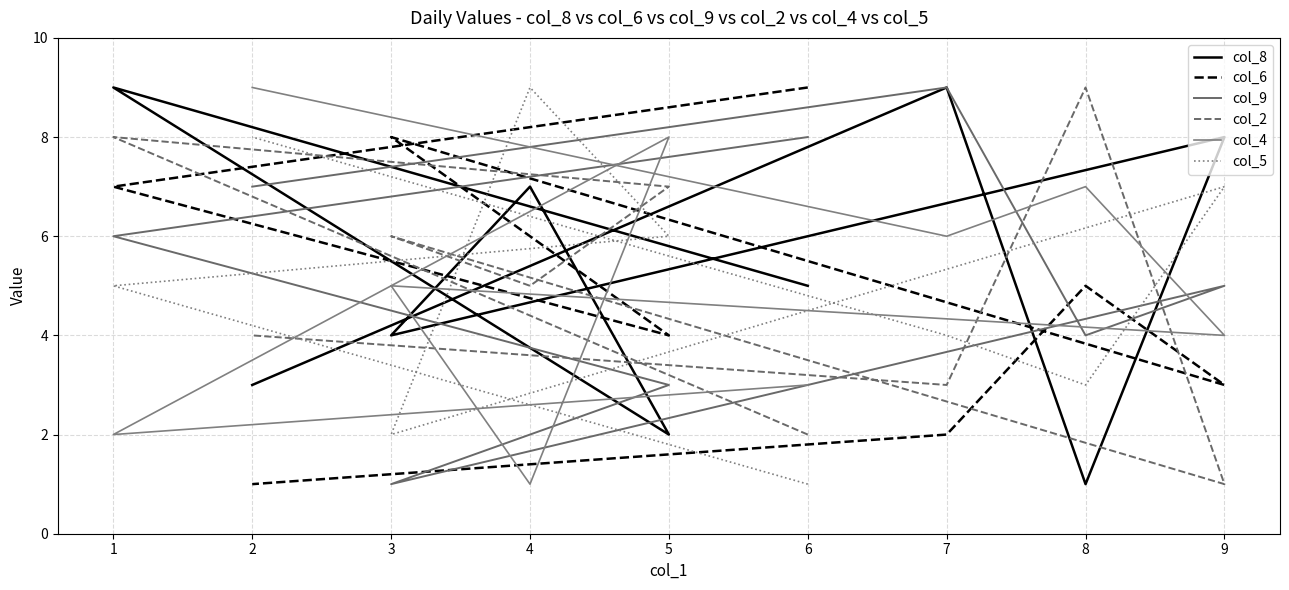

Between 9 and 7, which is larger?

7